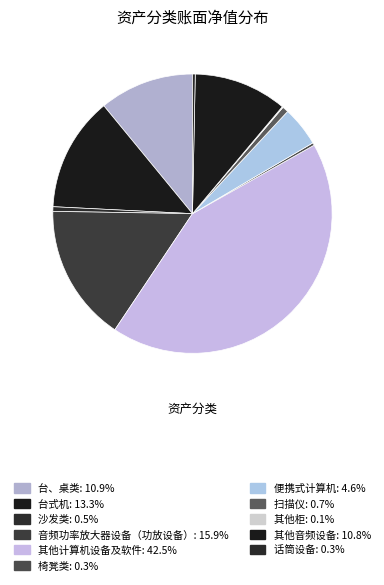

To the nearest percent, what is the difference between the largest and smallest slice percentages?

42%